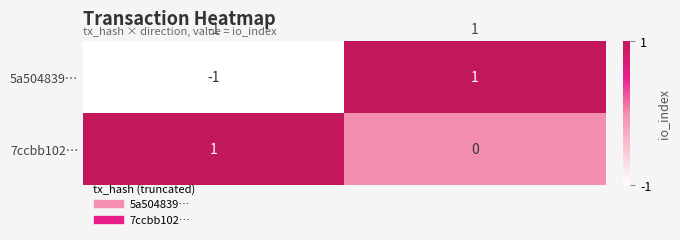

Which series changed the most between -1 and 1?

5a504839…